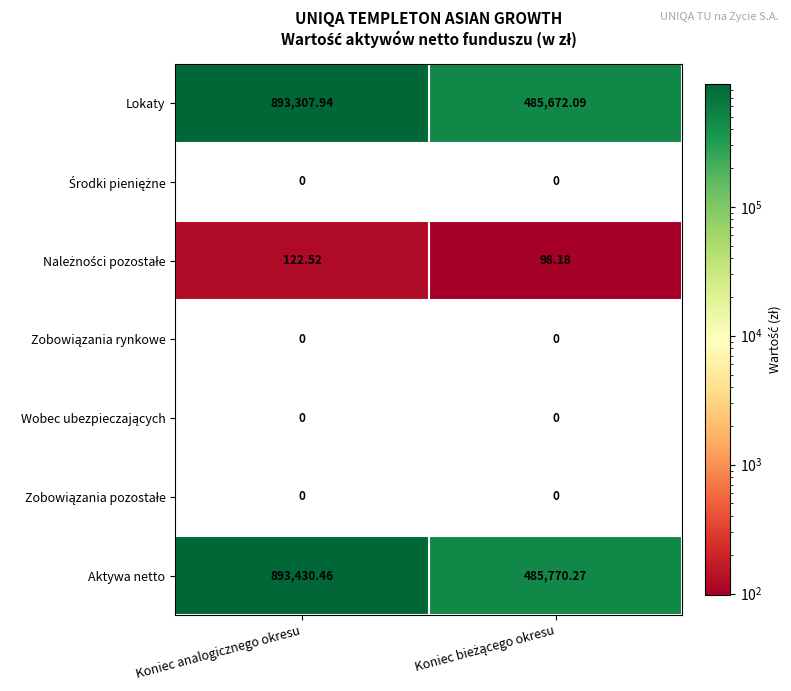

At which label does Lokaty first exceed 893307?

Koniec analogicznego okresu